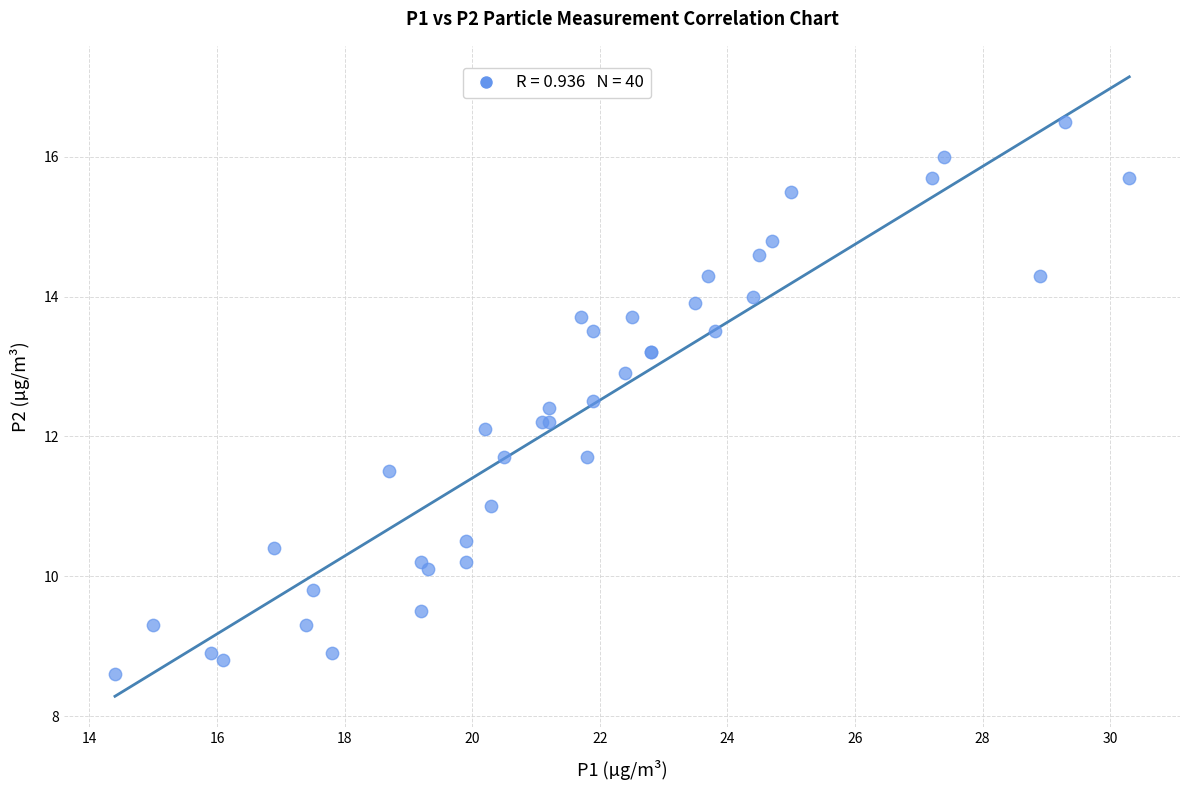

What Y value in the scatter plot is closest to 12?

12.1